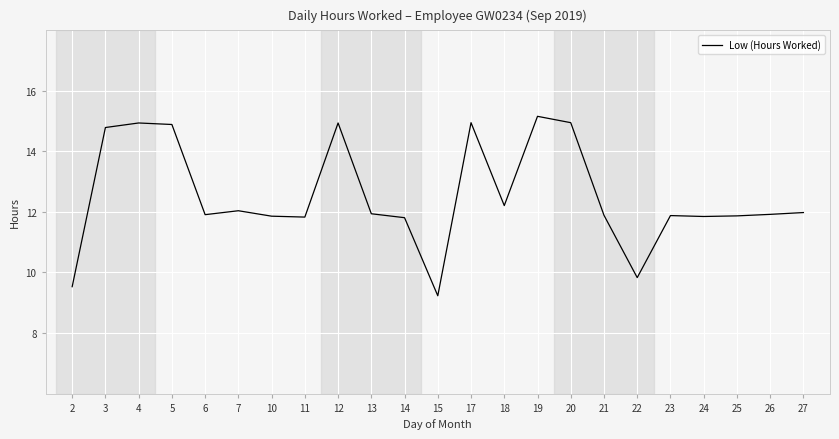

What is the sum of the values at 27 and 12?

26.9